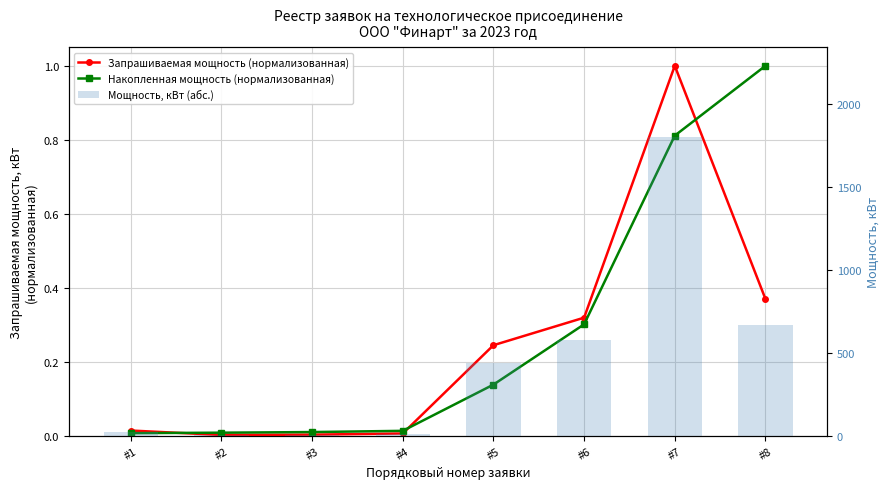

What is the average value of the Мощность, кВт (абс.) series?

441.2